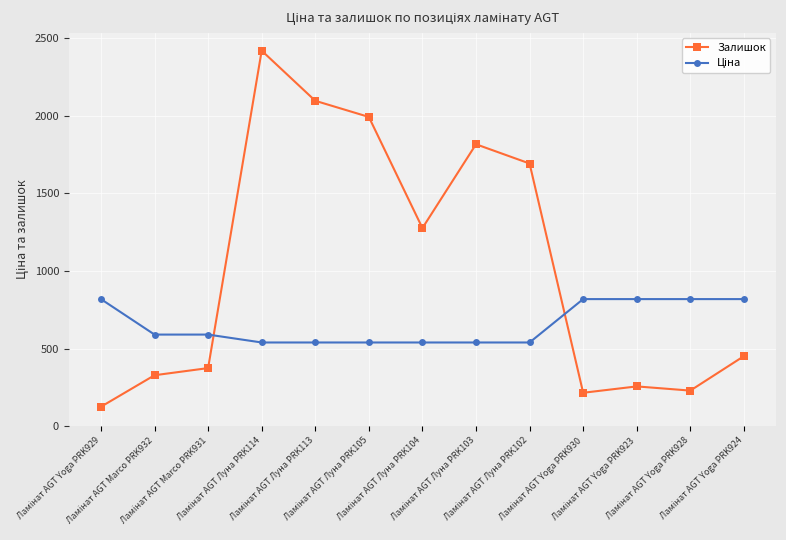

What is the maximum value for Залишок?

2419.0